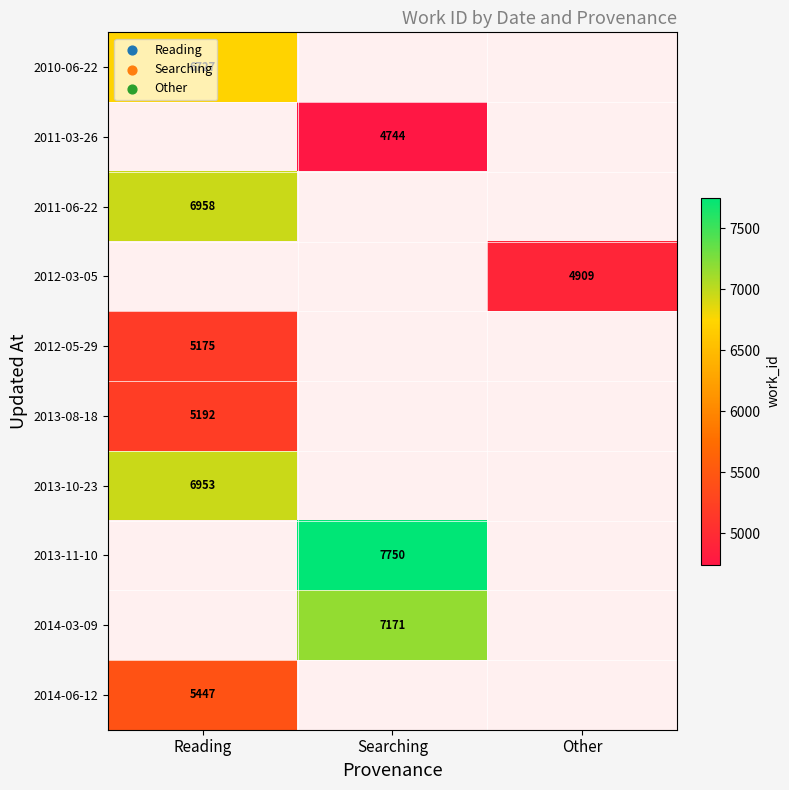

The 2013-10-23 series shows 6953 at Reading. True or false?

True